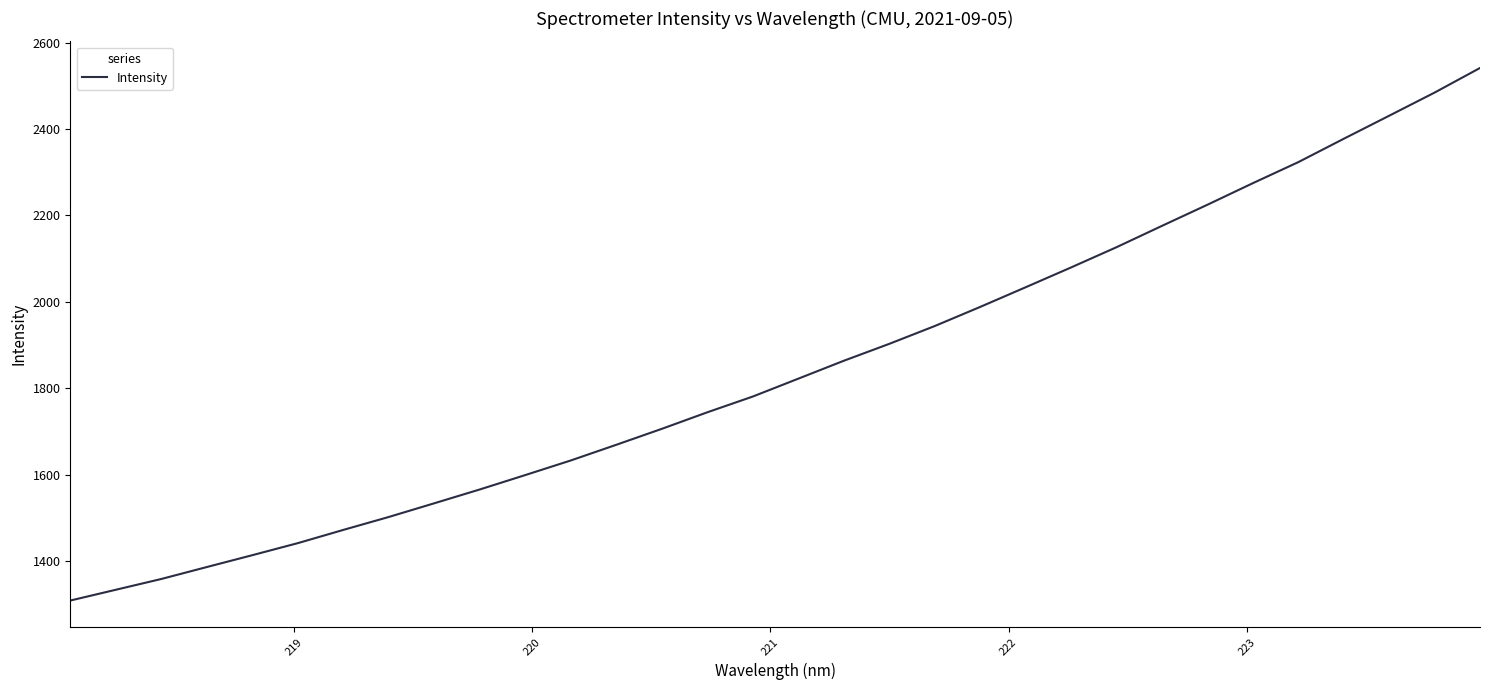

What is the sum of all values?

59038.9